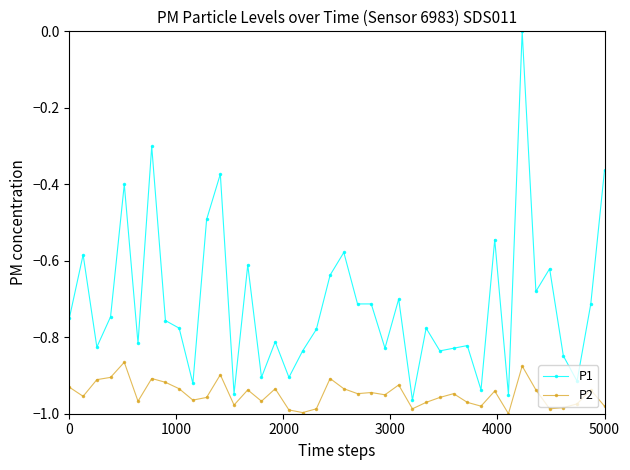

What is the difference between the second highest and second lowest values in the P1 series?

0.6